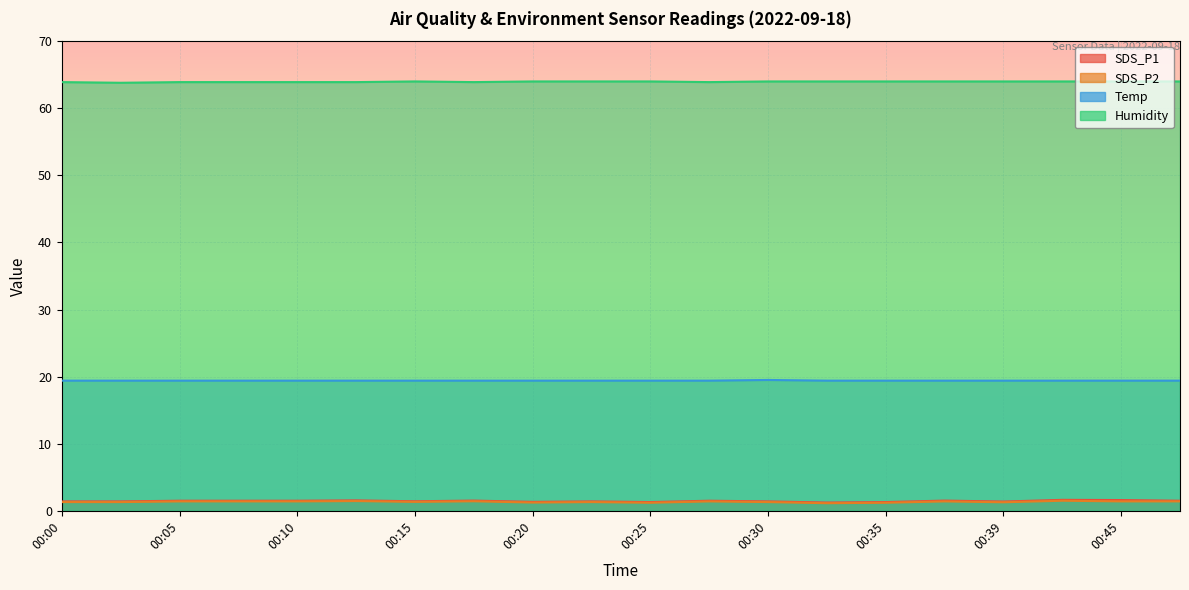

How many interior local peaks does the SDS_P1 series have?

6